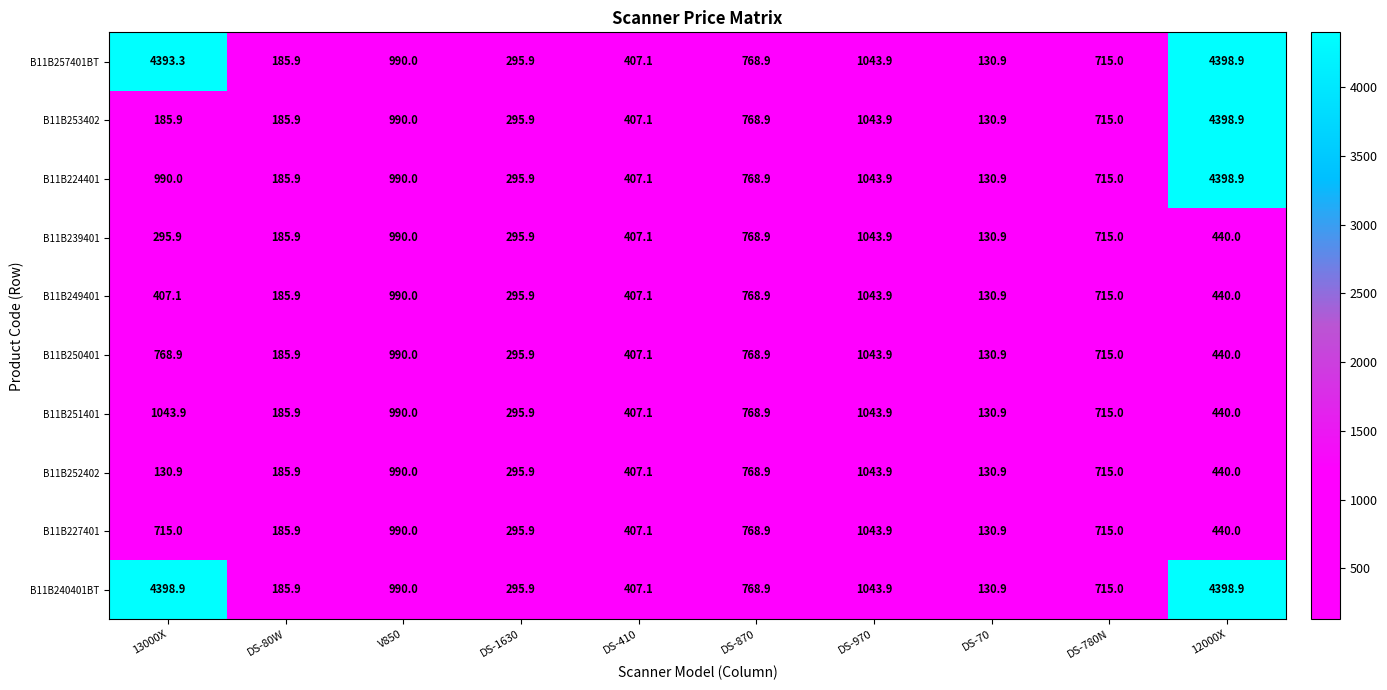

Count the number of categories in the chart.

10